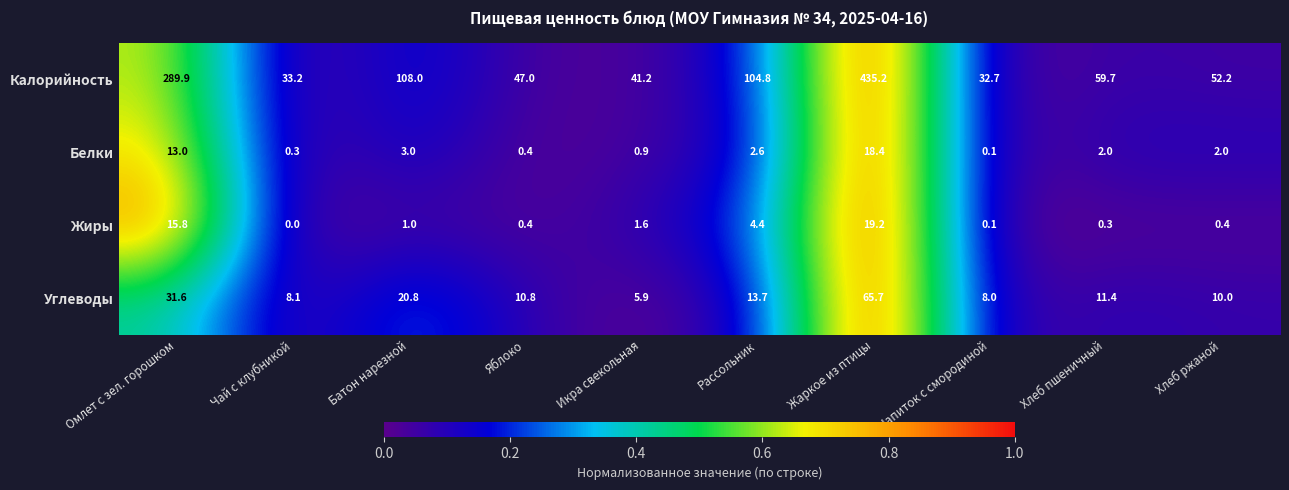

What is the difference between the highest and lowest values at Хлеб пшеничный?

59.4